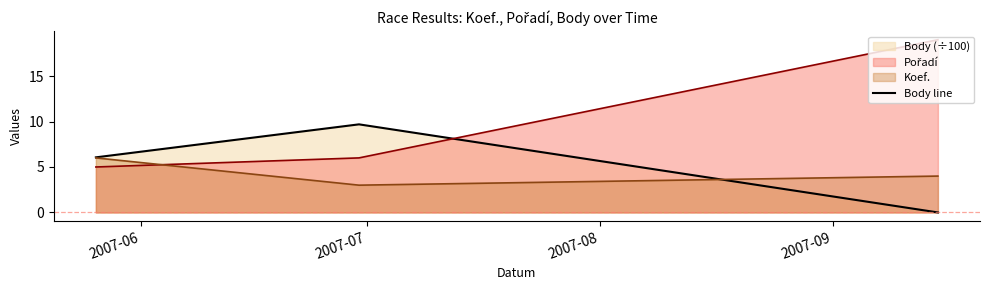

Is it true that Koef. equals 6.0 at 2007-05-26?

True